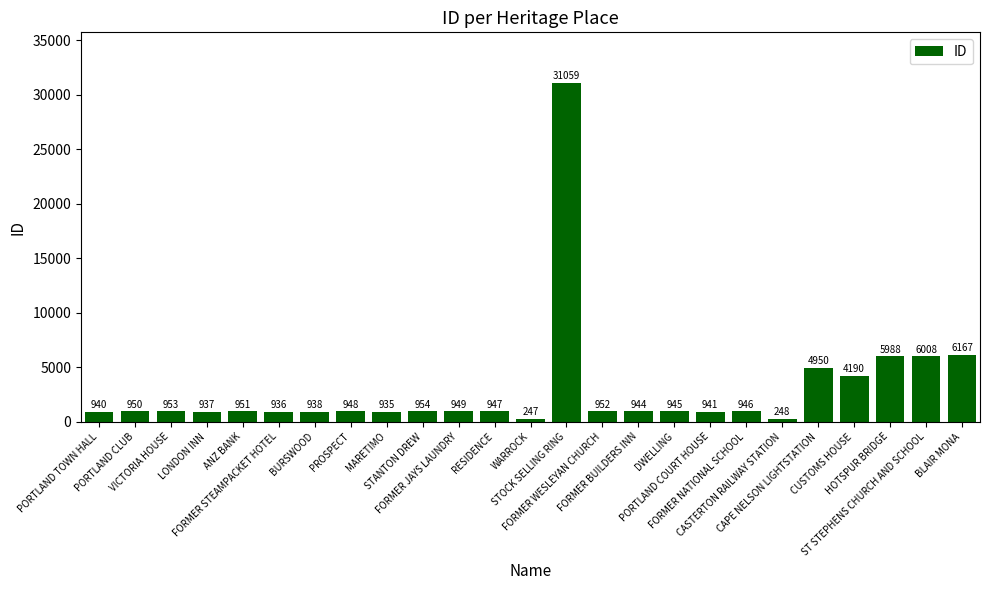

What is the label of the 16th bar from the left?

FORMER BUILDERS INN